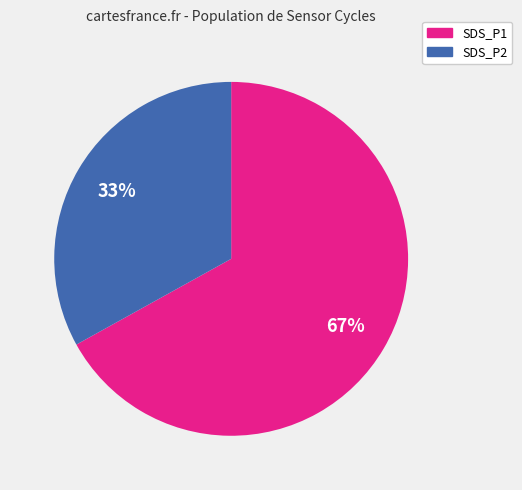

What is the majority slice?

SDS_P1